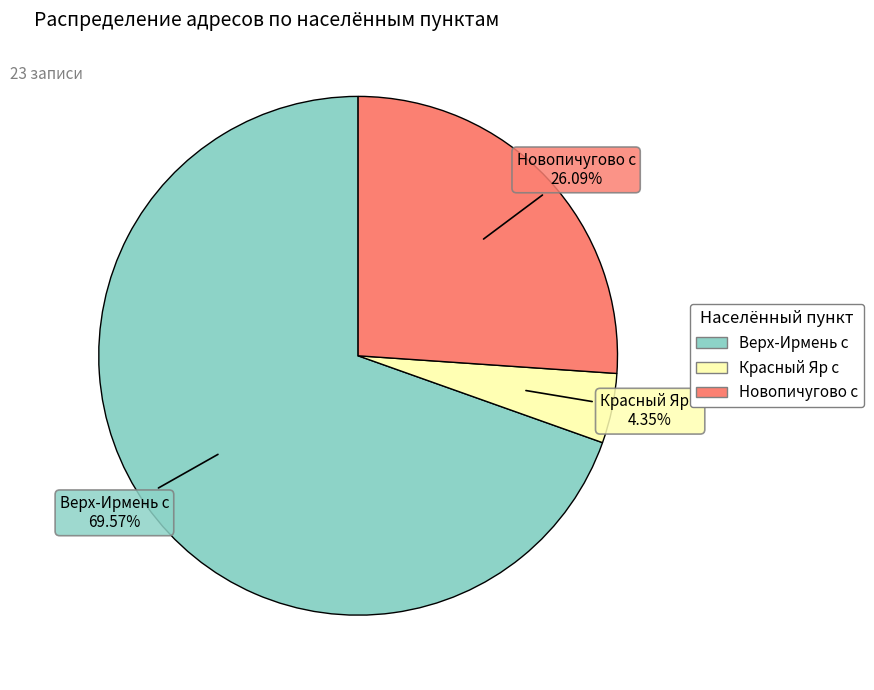

Is it true that Красный Яр с is 4% of the pie?

True